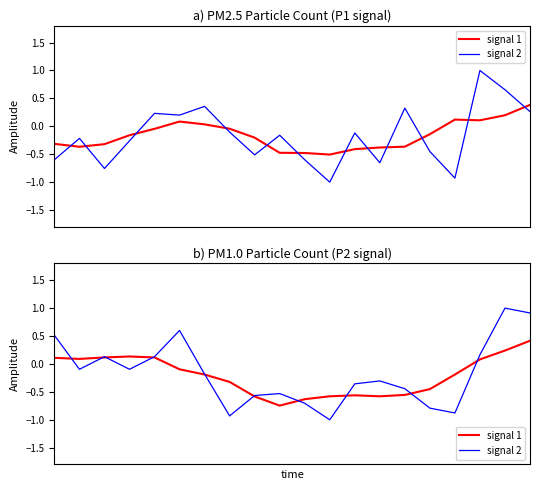

The signal 2 series shows -0.3 at 13. True or false?

True